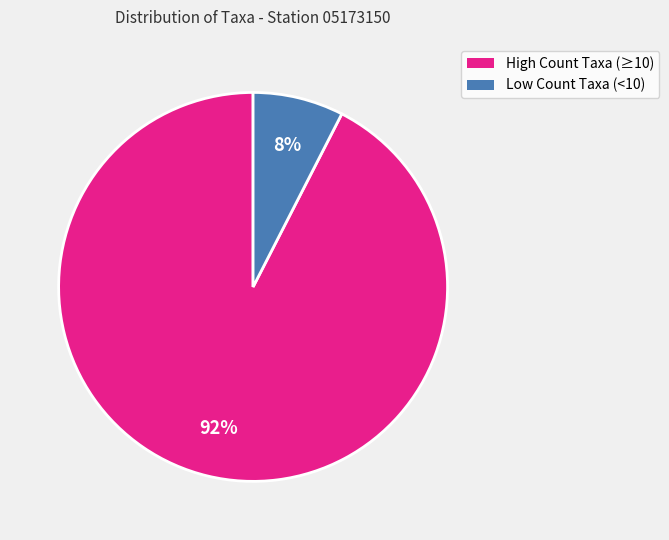

To the nearest percent, what is the average slice percentage?

50%